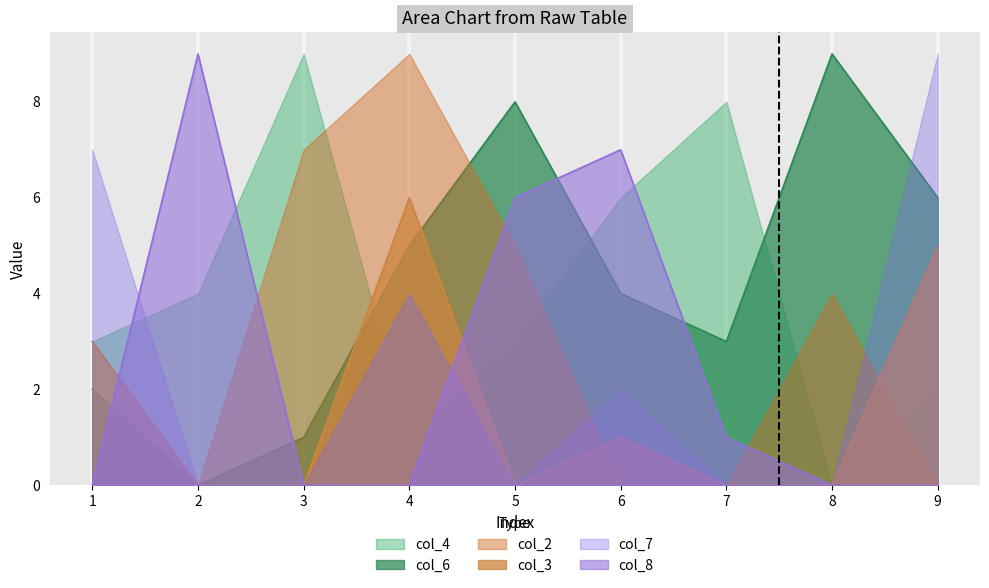

At which category does col_3 reach its first local valley?

5